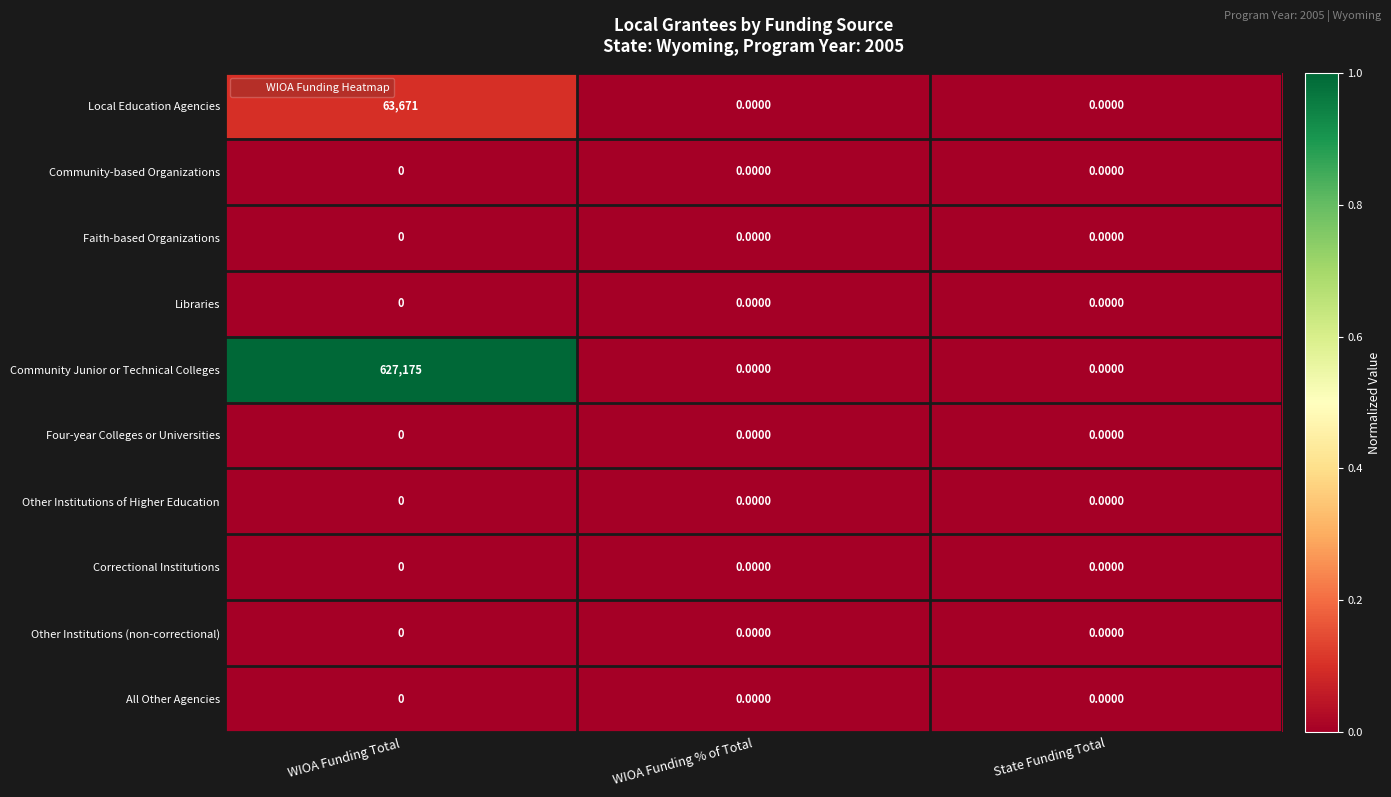

What is the difference between the maximum and minimum values in the Community Junior or Technical Colleges series?

627175